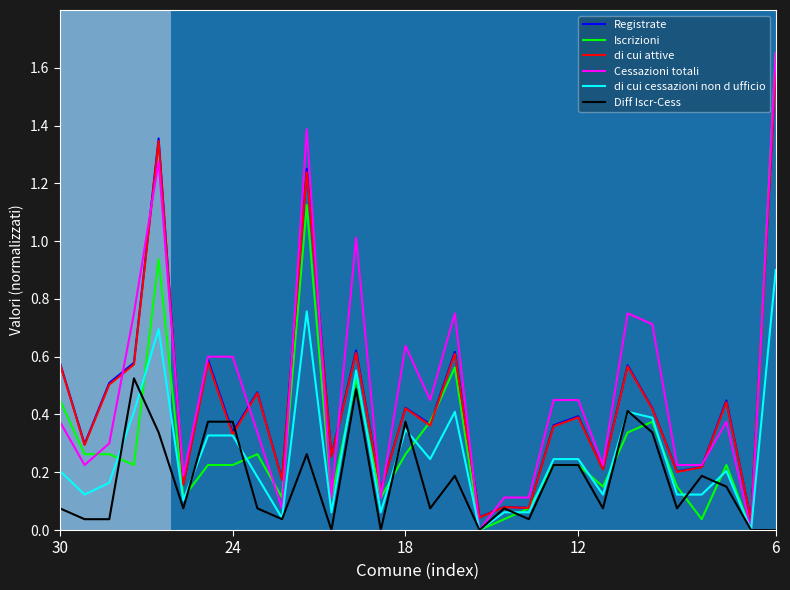

Rank the series by their maximum value, from lowest to highest.

Diff Iscr-Cess, di cui cessazioni non d ufficio, di cui attive, Registrate, Iscrizioni, Cessazioni totali